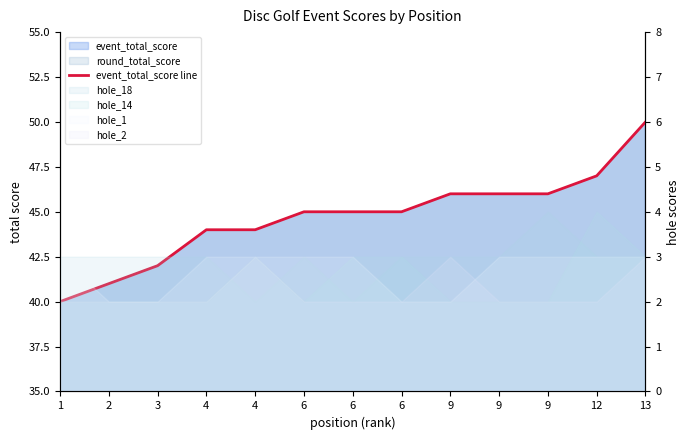

At which label is the value closest to 45?

6